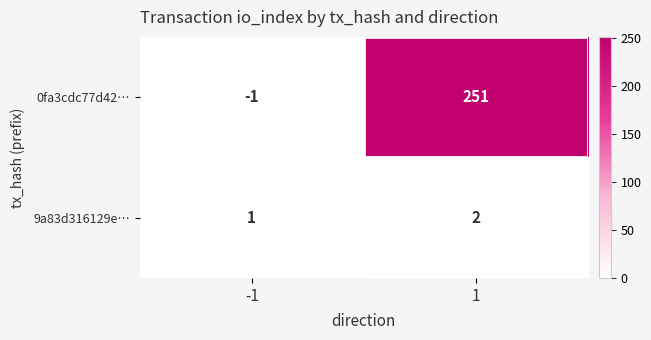

How many distinct data groups are displayed?

2